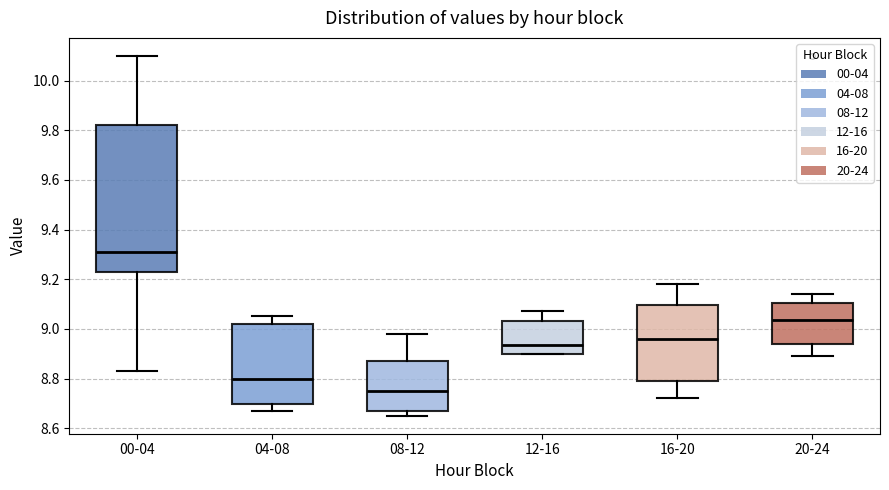

Which box is the tallest, from its lower edge to its upper edge?

00-04